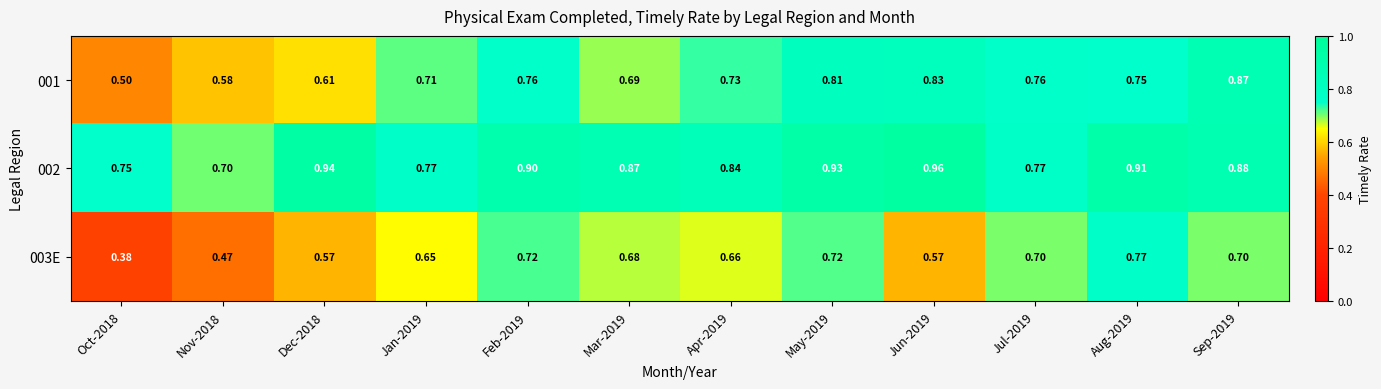

Is the value of 003E at Jan-2019 greater than the value of 001 at Oct-2018?

Yes